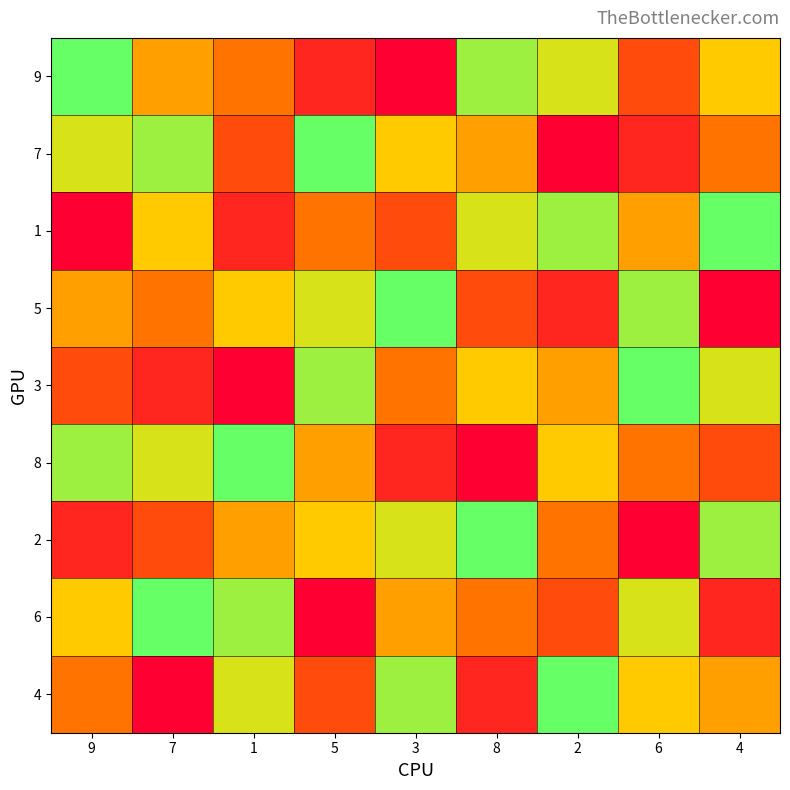

At how many categories does at least one series exceed 2?

9